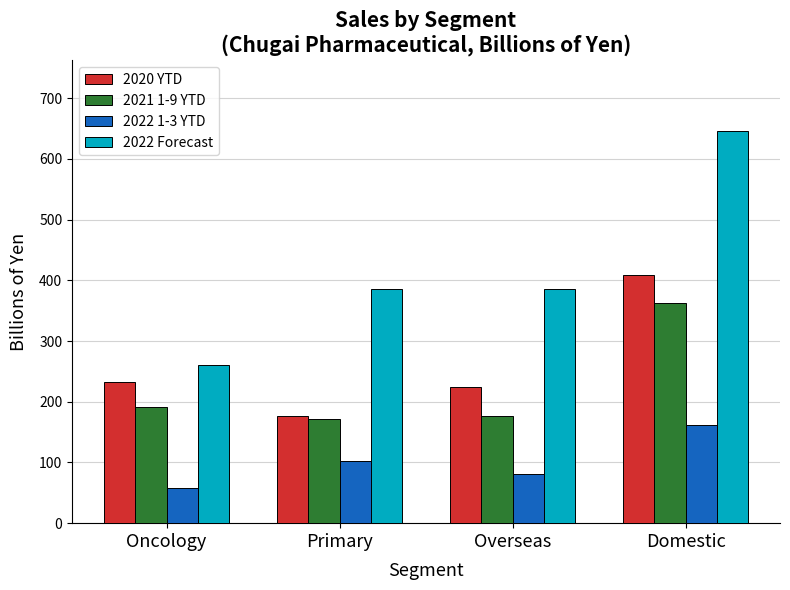

Is the value of 2022 1-3 YTD at Oncology greater than the value of 2020 YTD at Primary?

No